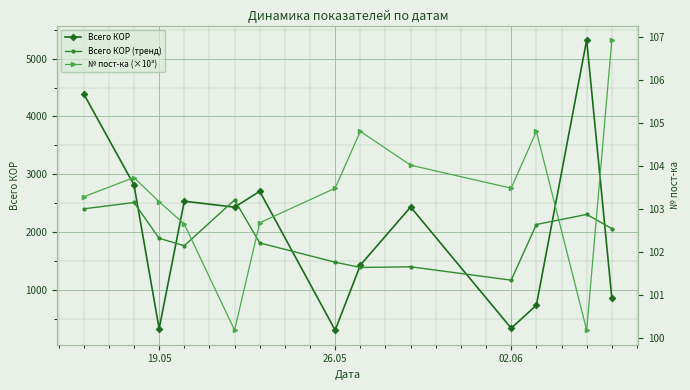

What is the minimum value for Всего КОР (тренд)?

1169.0